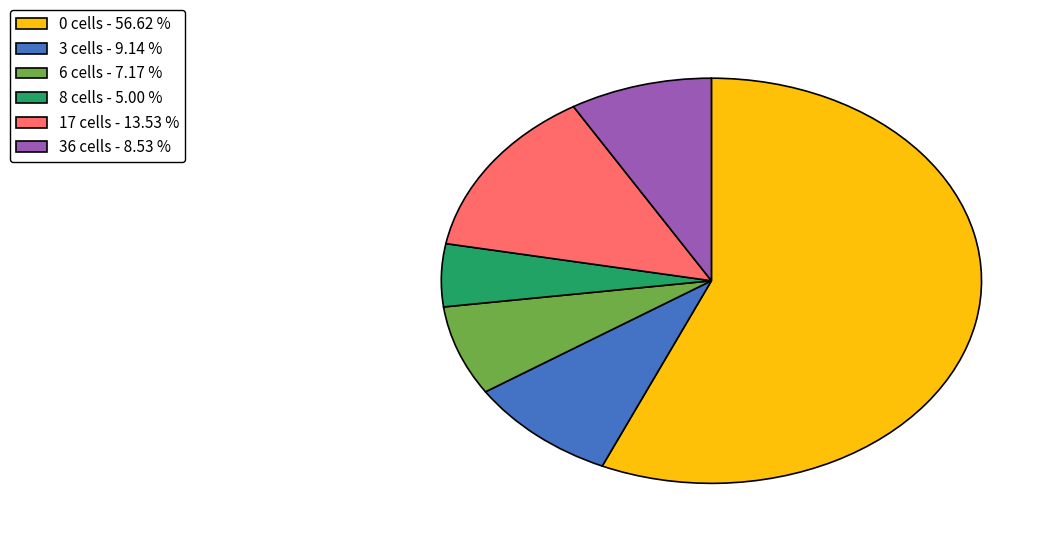

Rank the categories by value from lowest to highest.

8 cells - 5.00 %, 6 cells - 7.17 %, 36 cells - 8.53 %, 3 cells - 9.14 %, 17 cells - 13.53 %, 0 cells - 56.62 %